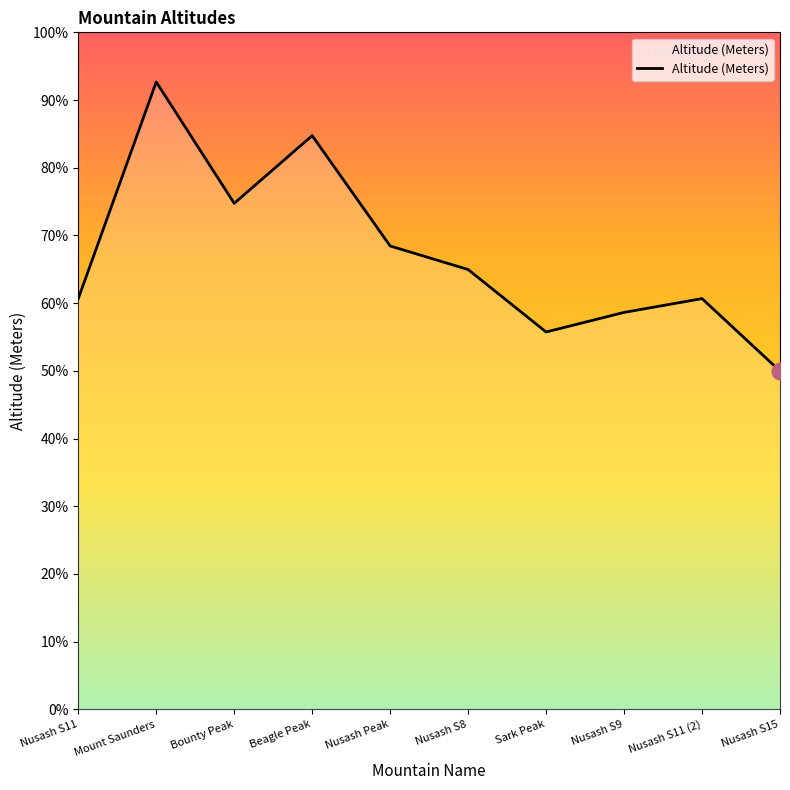

Which label corresponds to the smallest value in the chart?

Nusash S15